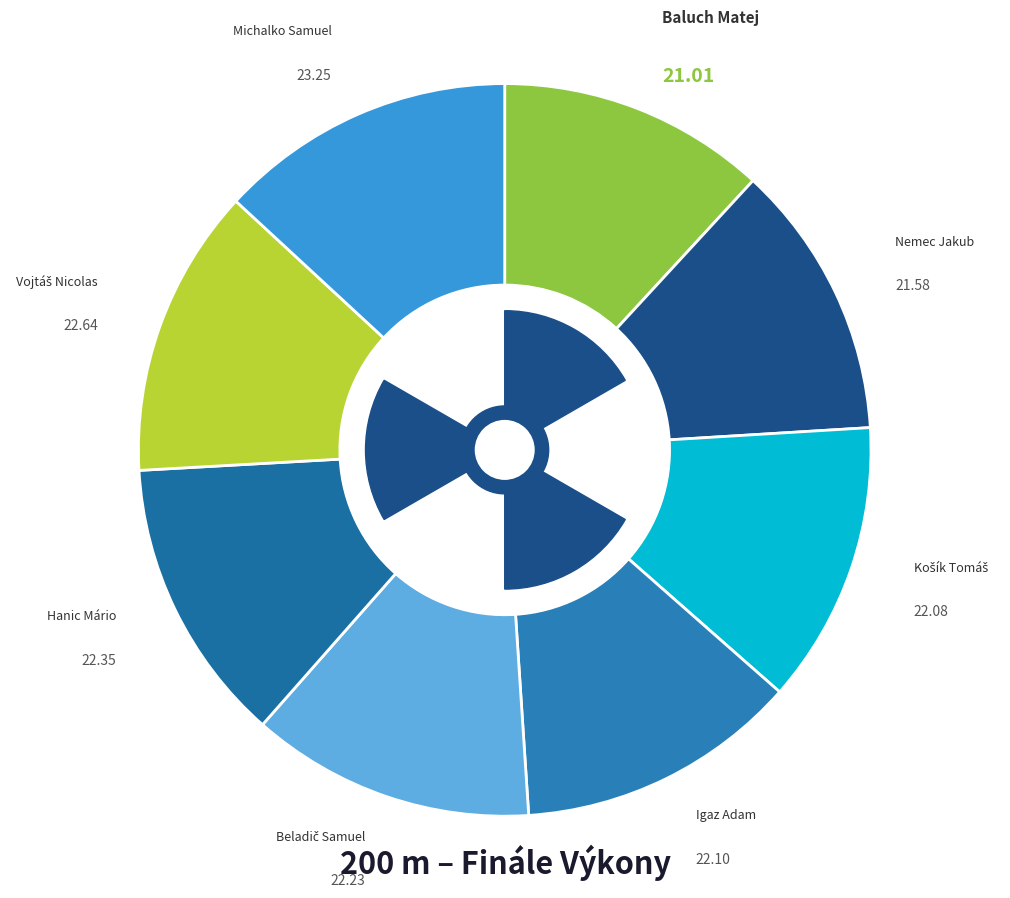

To the nearest percent, what portion does Hanic Mário represent?

13%